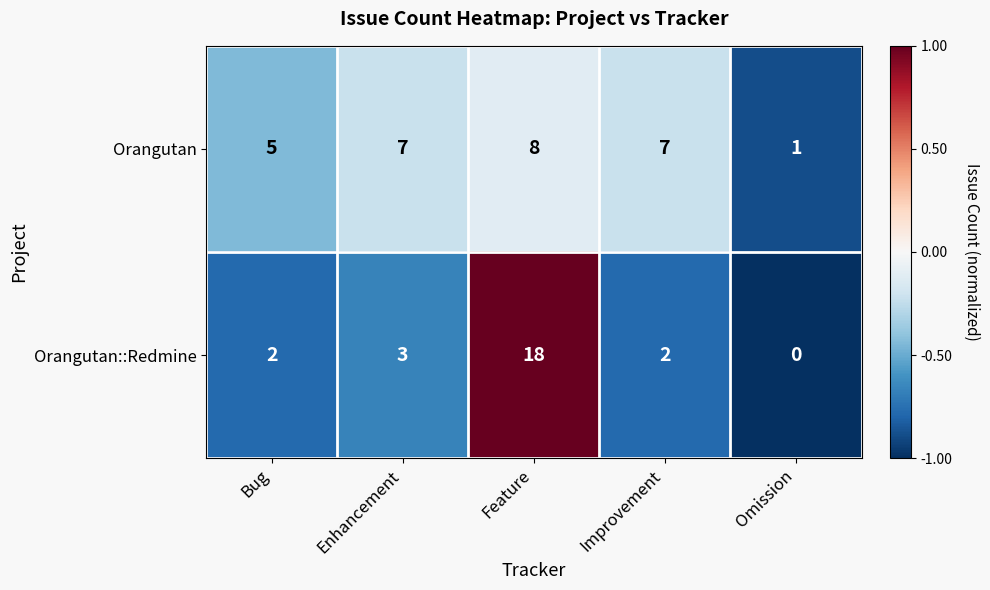

Is it true that Orangutan::Redmine equals 0 at Omission?

True